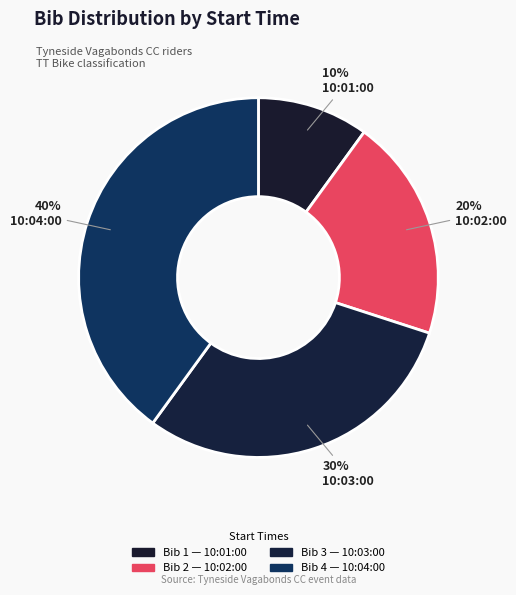

How many segments does this pie chart have?

4